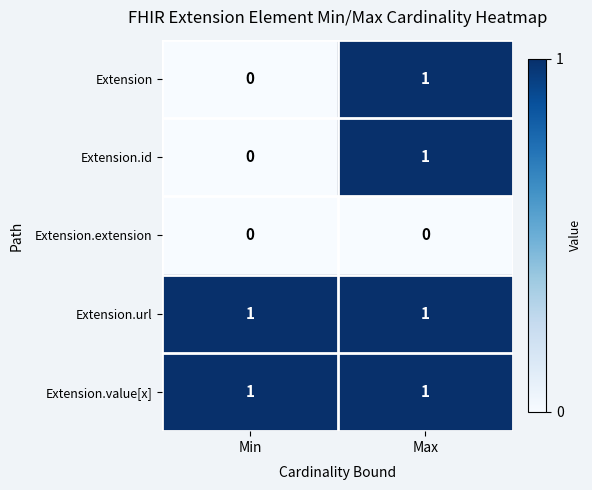

Reading left to right, list all the values displayed in this chart.

Extension: 0	1
Extension.id: 0	1
Extension.extension: 0	0
Extension.url: 1	1
Extension.value[x]: 1	1